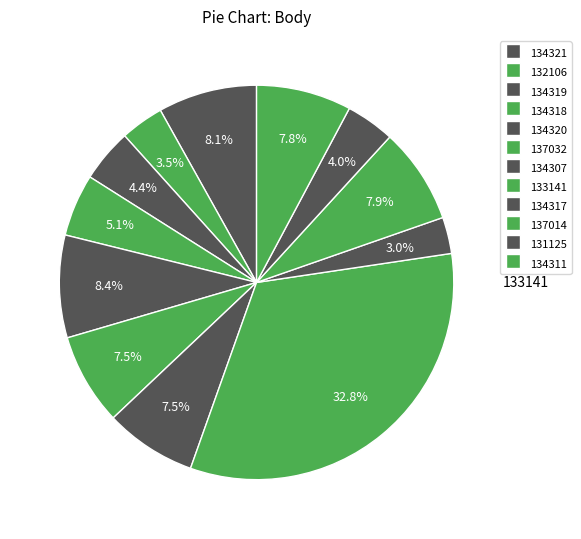

Count the number of slices in the pie.

12